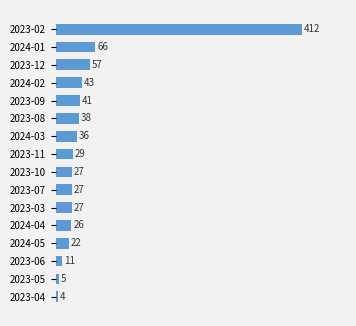

What is the ratio of the value at 2023-09 to the value at 2024-01?

0.6